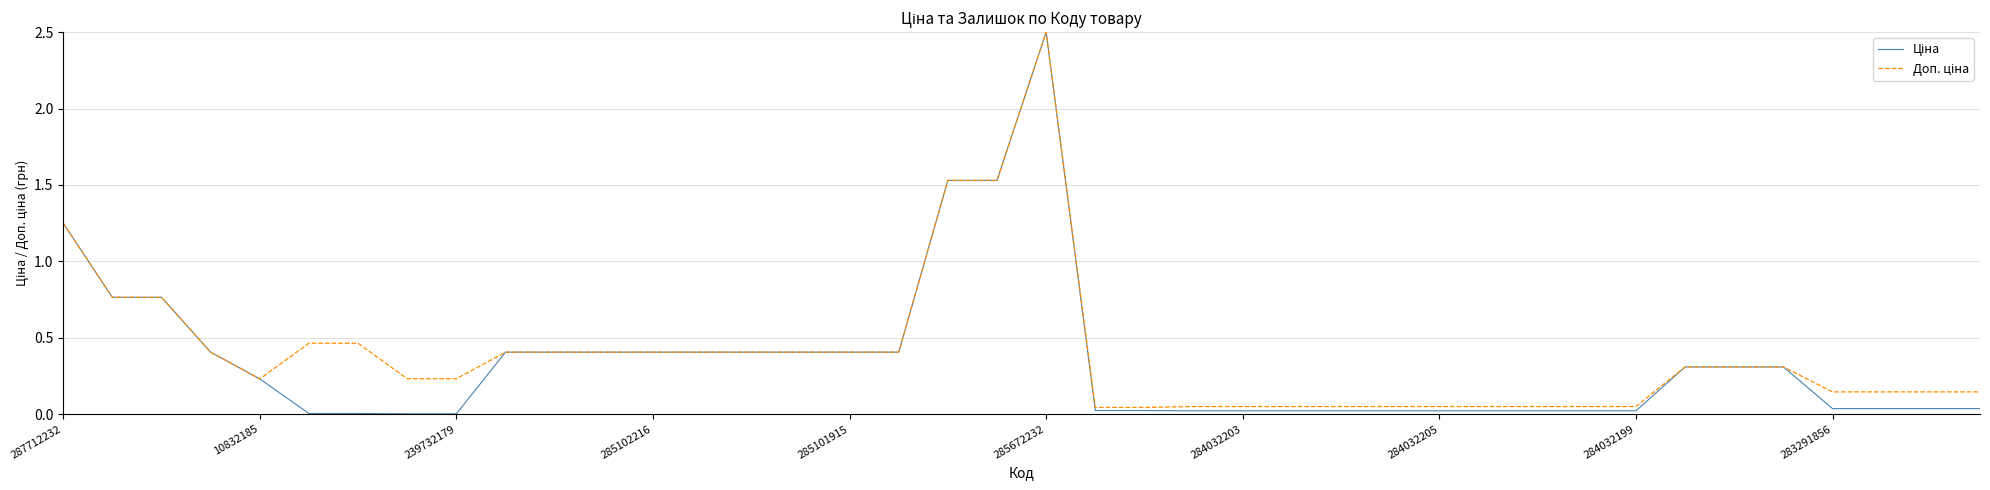

What is the sum of all Доп. ціна values?

16.1